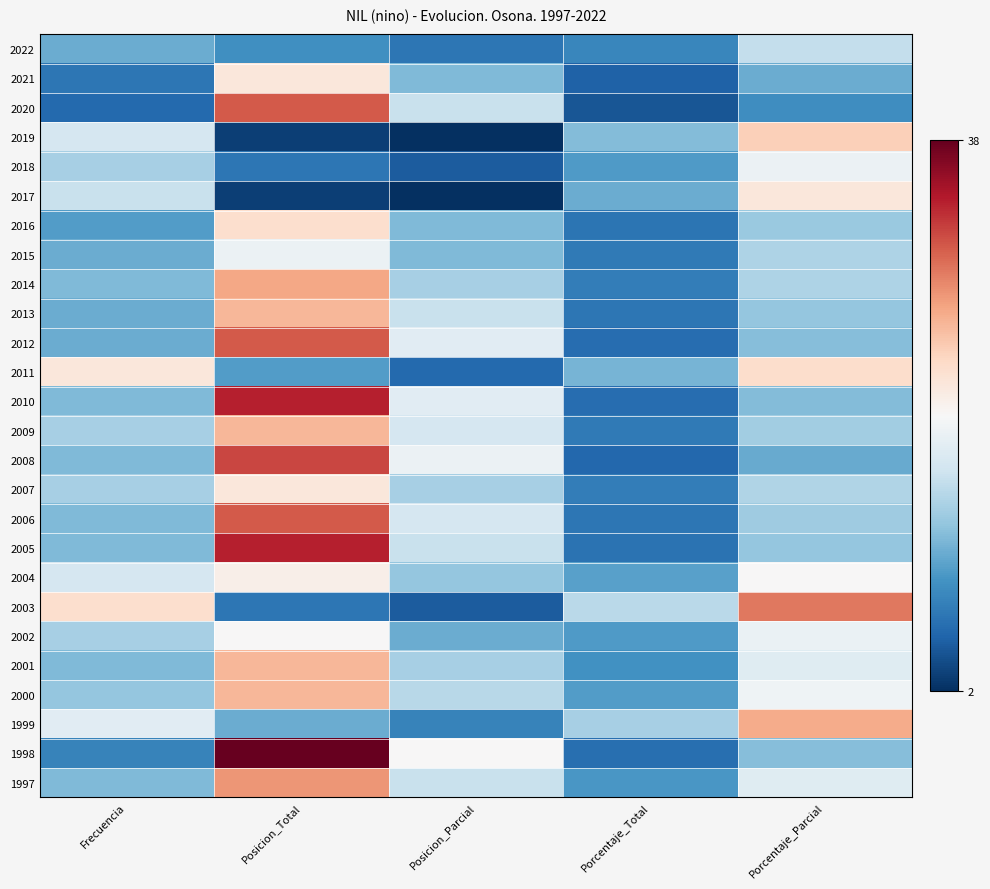

Reading left to right, what are all the values shown in this chart?

2022: Frecuencia=11.0	Posicion_Total=9.0	Posicion_Parcial=7.0	Porcentaje_Total=8.2	Porcentaje_Parcial=15.8
2021: Frecuencia=7.0	Posicion_Total=22.0	Posicion_Parcial=12.0	Porcentaje_Total=5.4	Porcentaje_Parcial=11.1
2020: Frecuencia=6.0	Posicion_Total=31.0	Posicion_Parcial=16.0	Porcentaje_Total=4.7	Porcentaje_Parcial=8.9
2019: Frecuencia=17.0	Posicion_Total=3.0	Posicion_Parcial=2.0	Porcentaje_Total=12.2	Porcentaje_Parcial=24.2
2018: Frecuencia=14.0	Posicion_Total=7.0	Posicion_Parcial=5.0	Porcentaje_Total=9.8	Porcentaje_Parcial=18.9
2017: Frecuencia=16.0	Posicion_Total=3.0	Posicion_Parcial=2.0	Porcentaje_Total=11.1	Porcentaje_Parcial=22.1
2016: Frecuencia=10.0	Posicion_Total=23.0	Posicion_Parcial=12.0	Porcentaje_Total=6.9	Porcentaje_Parcial=13.4
2015: Frecuencia=11.0	Posicion_Total=19.0	Posicion_Parcial=12.0	Porcentaje_Total=7.3	Porcentaje_Parcial=14.4
2014: Frecuencia=12.0	Posicion_Total=27.0	Posicion_Parcial=14.0	Porcentaje_Total=7.5	Porcentaje_Parcial=14.4
2013: Frecuencia=11.0	Posicion_Total=26.0	Posicion_Parcial=16.0	Porcentaje_Total=7.0	Porcentaje_Parcial=13.1
2012: Frecuencia=11.0	Posicion_Total=31.0	Posicion_Parcial=18.0	Porcentaje_Total=6.3	Porcentaje_Parcial=12.3
2011: Frecuencia=22.0	Posicion_Total=10.0	Posicion_Parcial=6.0	Porcentaje_Total=11.7	Porcentaje_Parcial=23.1
2010: Frecuencia=12.0	Posicion_Total=34.0	Posicion_Parcial=18.0	Porcentaje_Total=6.2	Porcentaje_Parcial=12.2
2009: Frecuencia=14.0	Posicion_Total=26.0	Posicion_Parcial=17.0	Porcentaje_Total=7.2	Porcentaje_Parcial=13.7
2008: Frecuencia=12.0	Posicion_Total=32.0	Posicion_Parcial=19.0	Porcentaje_Total=5.8	Porcentaje_Parcial=11.0
2007: Frecuencia=14.0	Posicion_Total=22.0	Posicion_Parcial=14.0	Porcentaje_Total=7.5	Porcentaje_Parcial=14.6
2006: Frecuencia=12.0	Posicion_Total=31.0	Posicion_Parcial=17.0	Porcentaje_Total=7.0	Porcentaje_Parcial=13.5
2005: Frecuencia=12.0	Posicion_Total=34.0	Posicion_Parcial=16.0	Porcentaje_Total=6.7	Porcentaje_Parcial=13.0
2004: Frecuencia=17.0	Posicion_Total=21.0	Posicion_Parcial=13.0	Porcentaje_Total=10.3	Porcentaje_Parcial=20.0
2003: Frecuencia=23.0	Posicion_Total=7.0	Posicion_Parcial=5.0	Porcentaje_Total=15.2	Porcentaje_Parcial=29.6
2002: Frecuencia=14.0	Posicion_Total=20.0	Posicion_Parcial=11.0	Porcentaje_Total=9.7	Porcentaje_Parcial=18.8
2001: Frecuencia=12.0	Posicion_Total=26.0	Posicion_Parcial=14.0	Porcentaje_Total=9.1	Porcentaje_Parcial=17.9
2000: Frecuencia=13.0	Posicion_Total=26.0	Posicion_Parcial=15.0	Porcentaje_Total=10.0	Porcentaje_Parcial=19.2
1999: Frecuencia=18.0	Posicion_Total=11.0	Posicion_Parcial=8.0	Porcentaje_Total=14.1	Porcentaje_Parcial=26.7
1998: Frecuencia=8.0	Posicion_Total=38.0	Posicion_Parcial=20.0	Porcentaje_Total=6.5	Porcentaje_Parcial=12.3
1997: Frecuencia=12.0	Posicion_Total=28.0	Posicion_Parcial=16.0	Porcentaje_Total=9.5	Porcentaje_Parcial=17.8